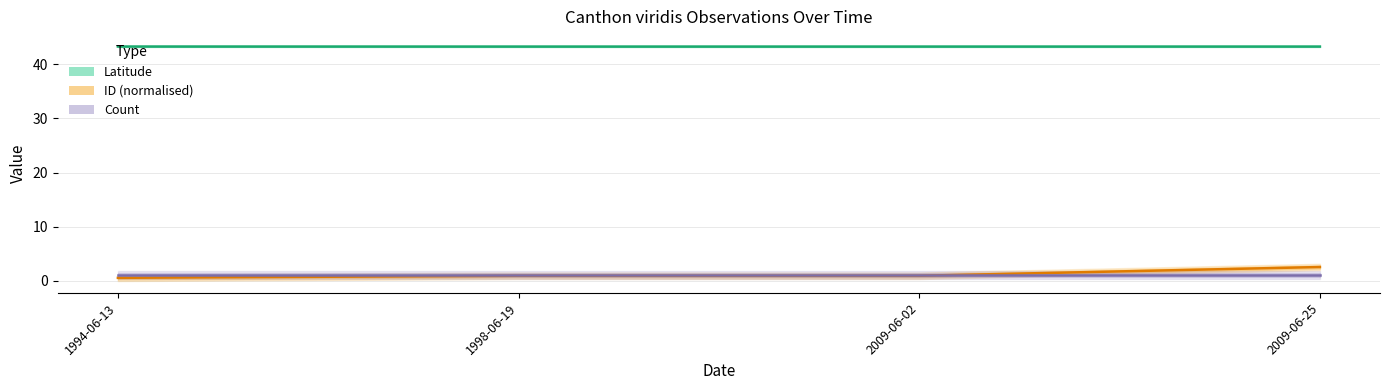

The Count series shows 1.5 at 2009-06-25. True or false?

False